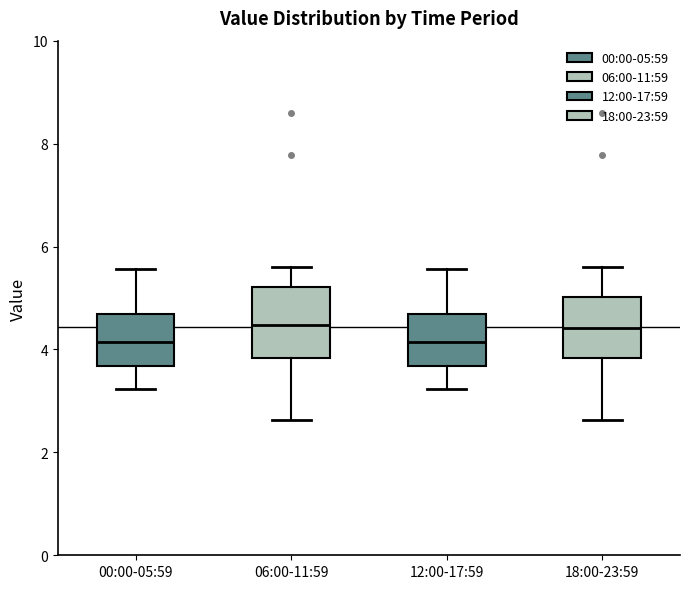

Reading left to right, transcribe this box plot: for each box, give where its median line is, the range the box spans, and where its two whiskers end, as read against the y-axis. The values are not printed on the chart, so give them approximately, as read against the axis.

00:00-05:59: median 4.2, box 3.6 to 4.6, whiskers 3.2 to 5.6
06:00-11:59: median 4.4, box 3.8 to 5.2, whiskers 2.6 to 5.6
12:00-17:59: median 4.2, box 3.6 to 4.6, whiskers 3.2 to 5.6
18:00-23:59: median 4.4, box 3.8 to 5.0, whiskers 2.6 to 5.6